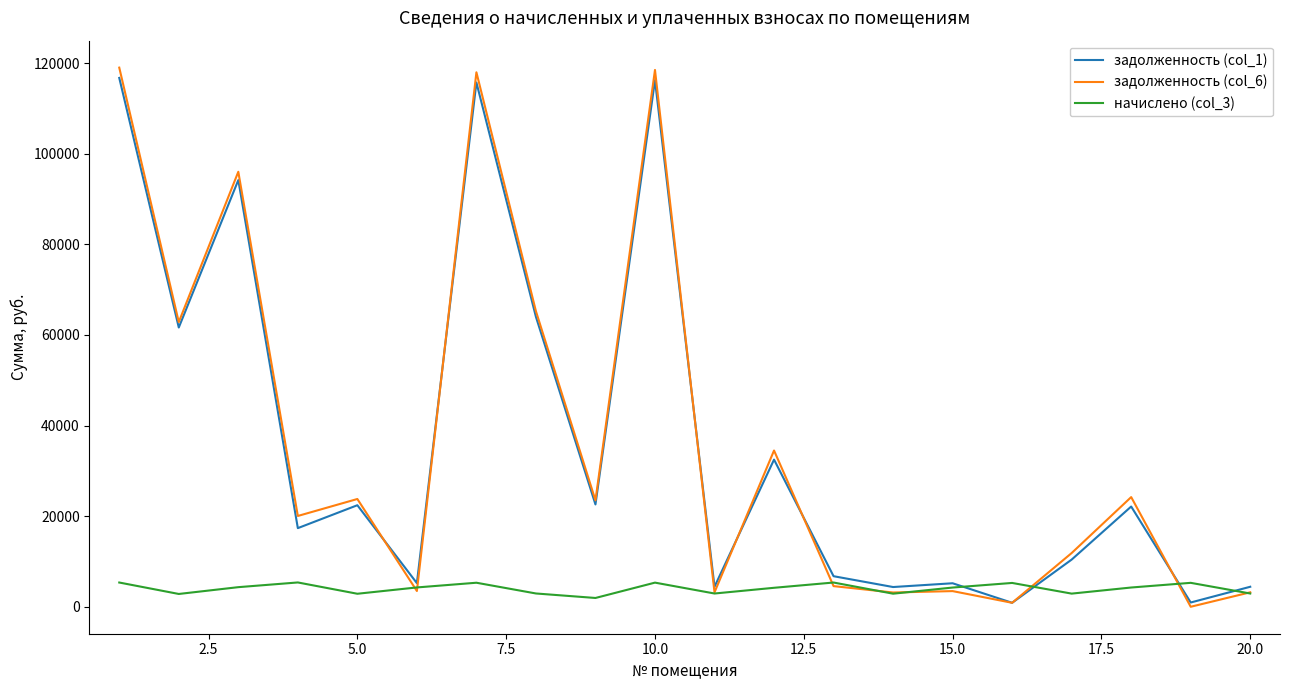

Which series has the largest range (max minus min)?

задолженность (col_6)